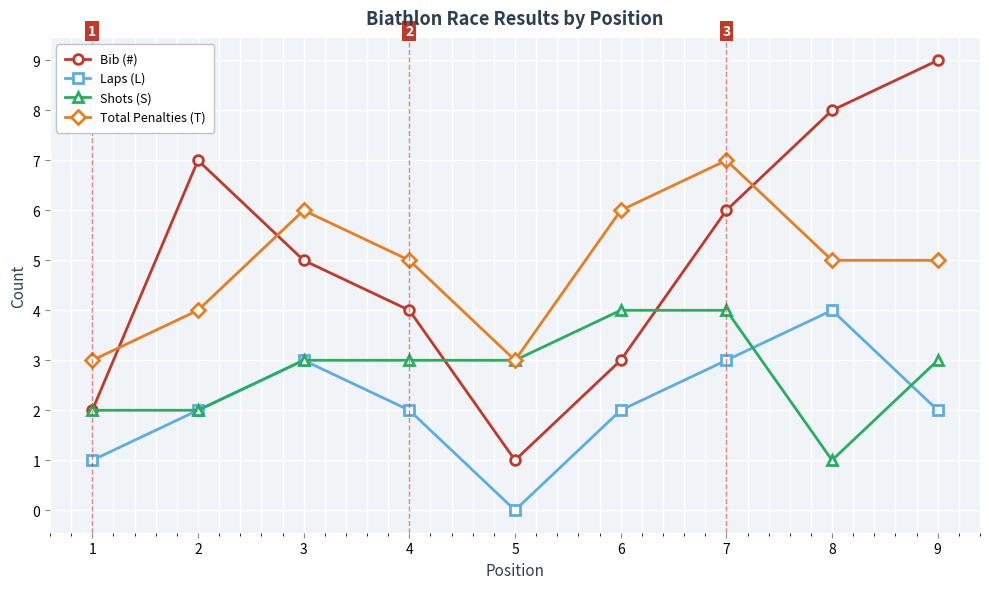

Which series has the largest total across all categories?

Bib (#)